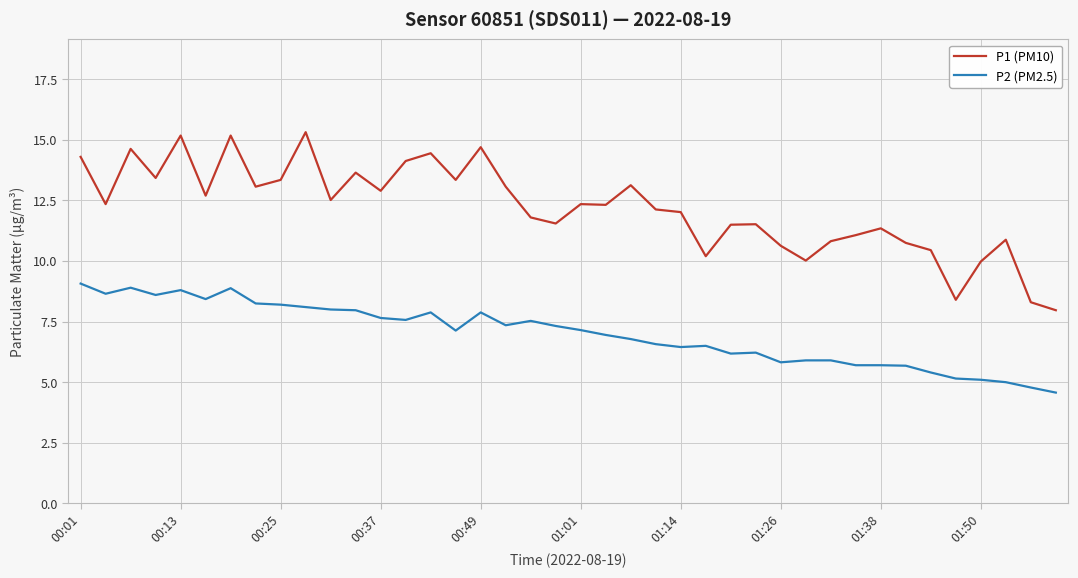

Which series has the largest total across all categories?

P1 (PM10)